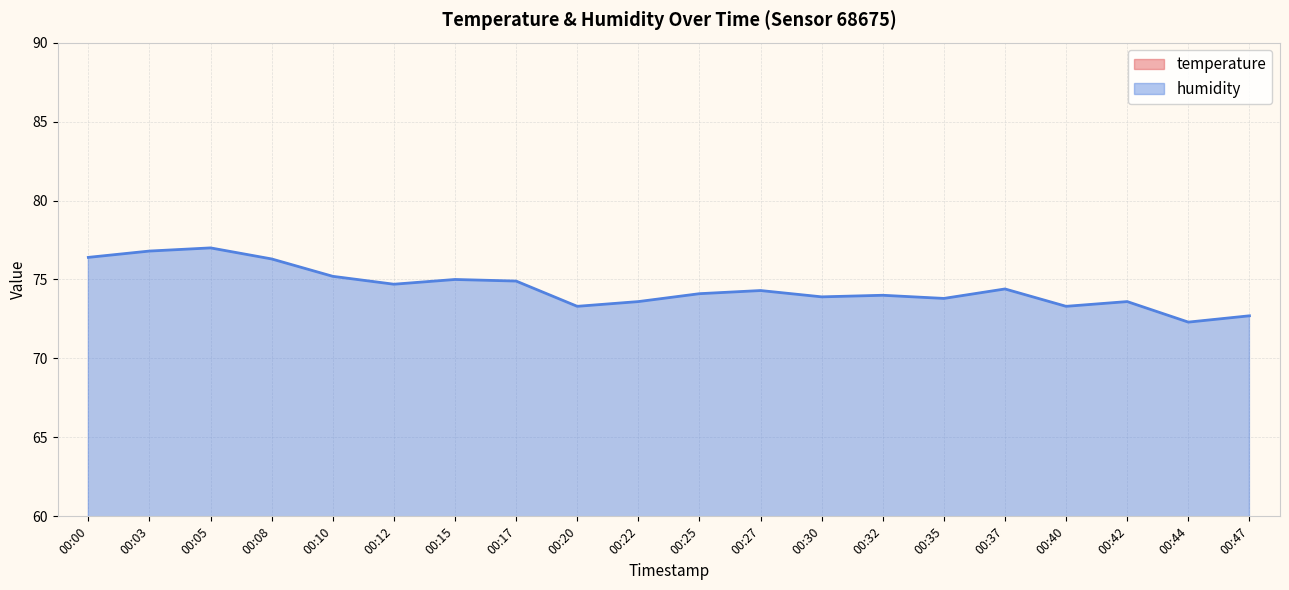

Between 00:00 and 00:15, which is larger?

00:15